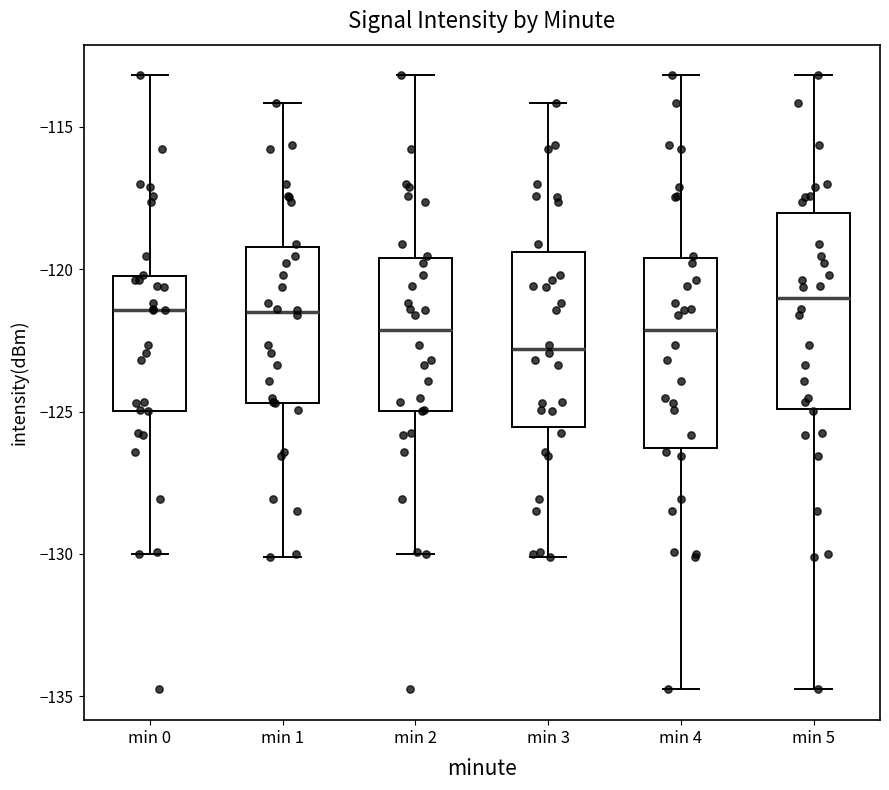

Where does the upper whisker of the box for min 4 end on the y-axis? The values are not printed on the chart, so give them approximately, as read against the axis.

-113.0